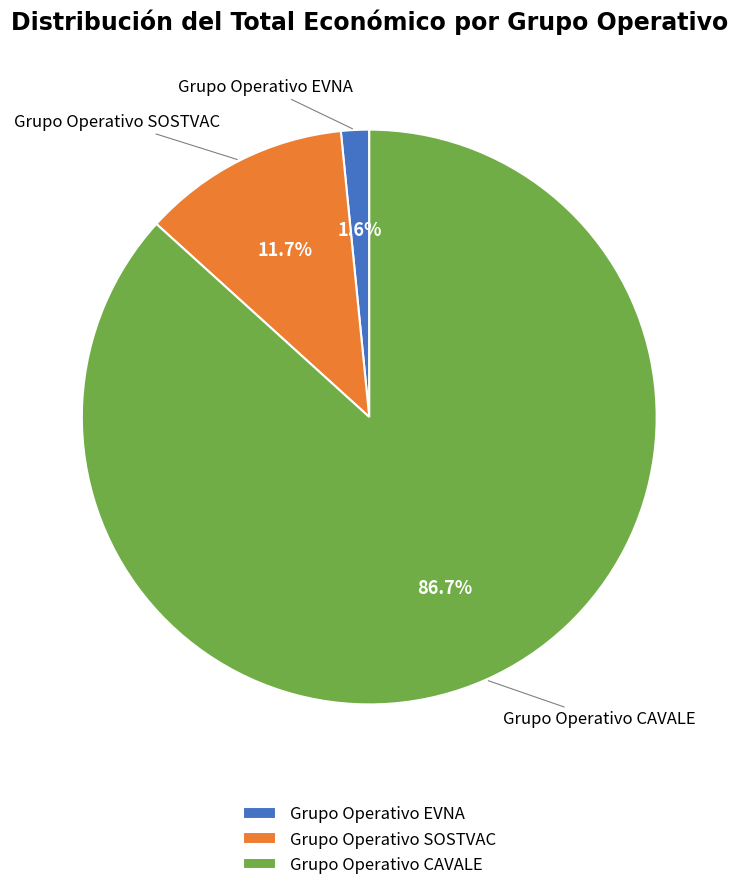

To the nearest percent, what is the difference between the largest and smallest slice percentages?

85%